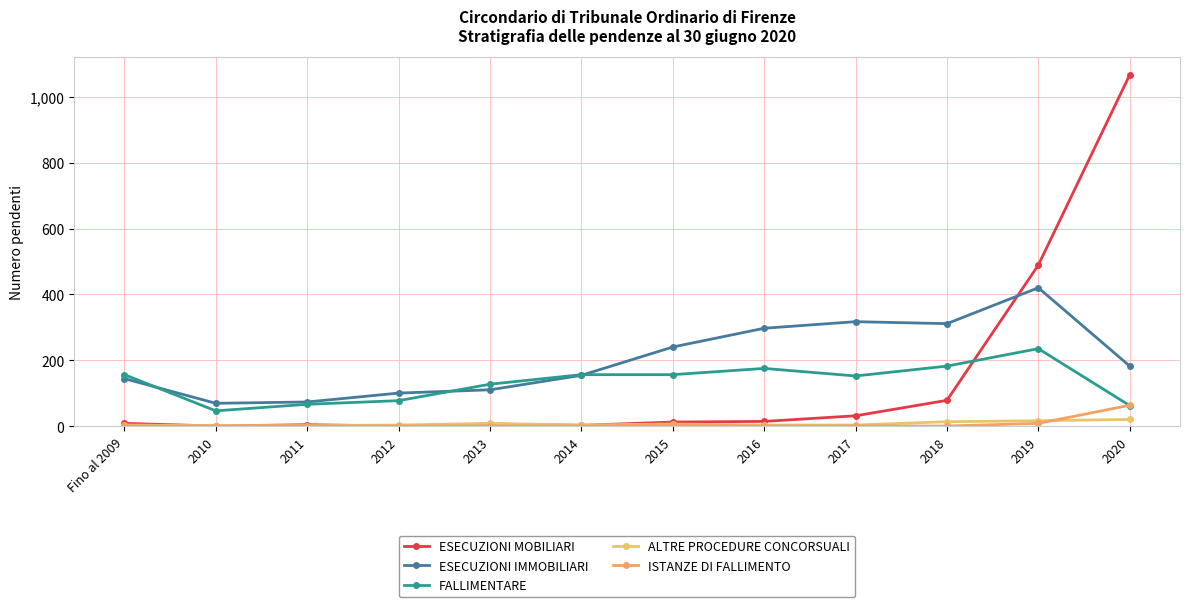

Where does the ESECUZIONI MOBILIARI series first go above 12?

2016